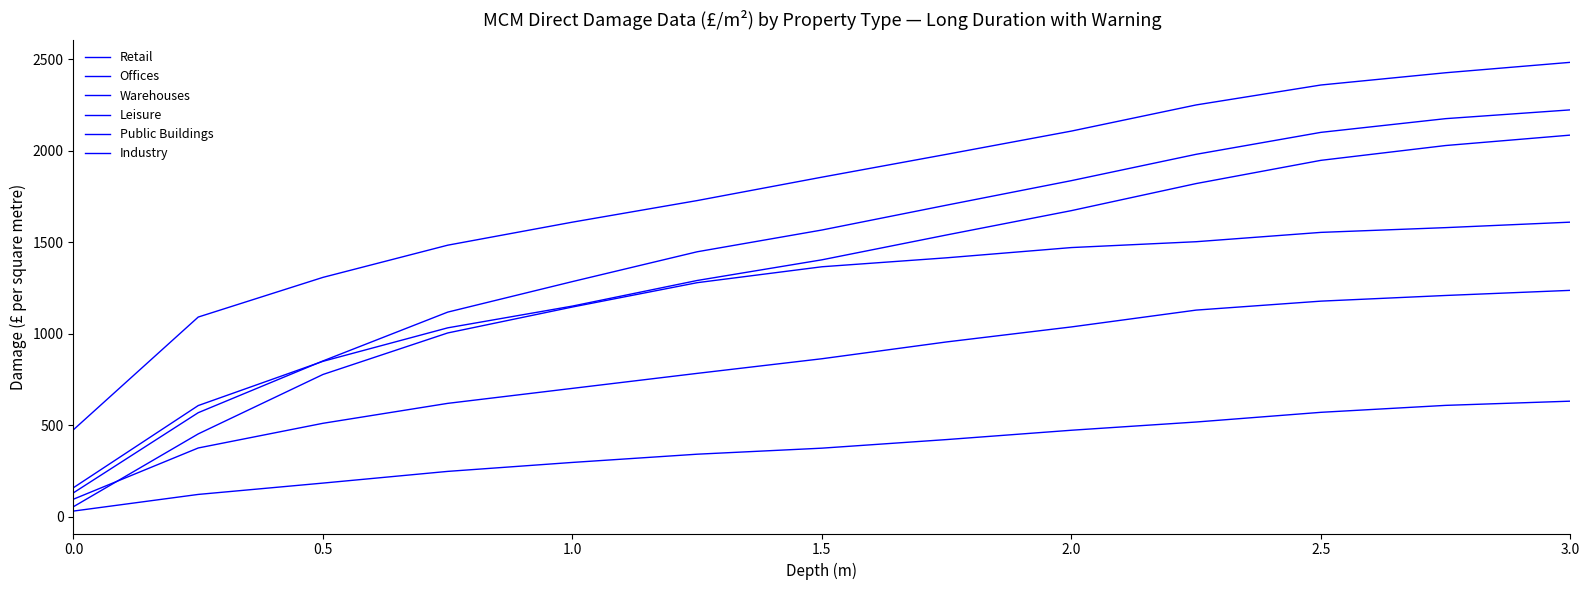

True or false: Retail has more than 0 interior local peaks.

False